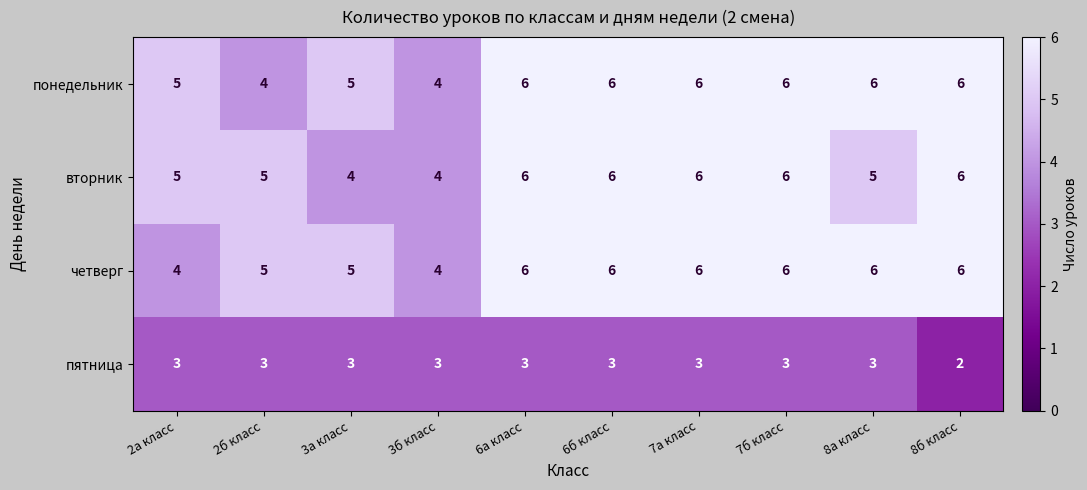

What is the total value across all series at 3а класс?

17